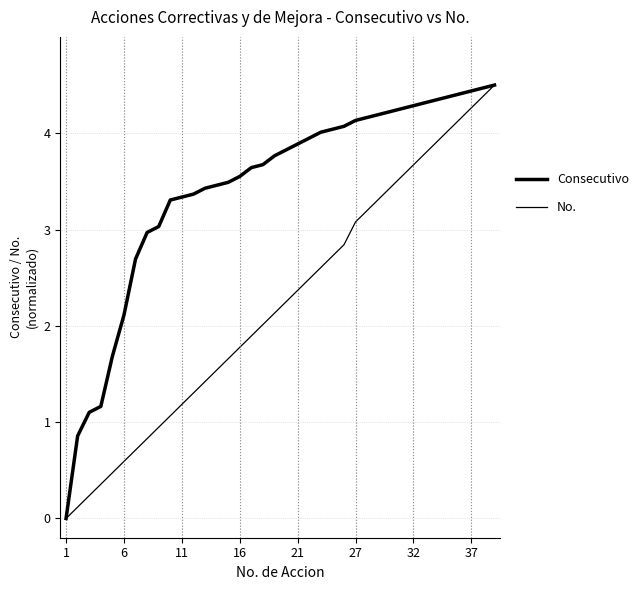

Is this an area chart (filled region under the line)?

No